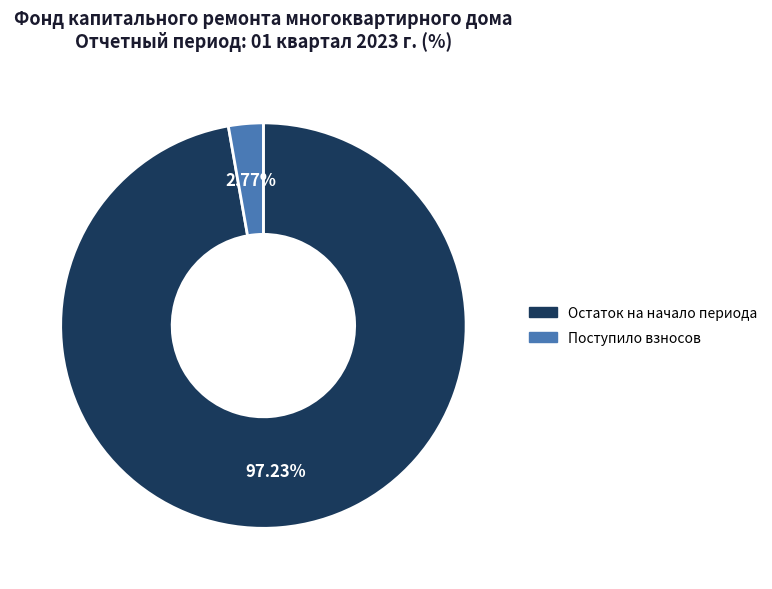

Combined, do Поступило взносов and Остаток на начало периода account for over 50%?

Yes